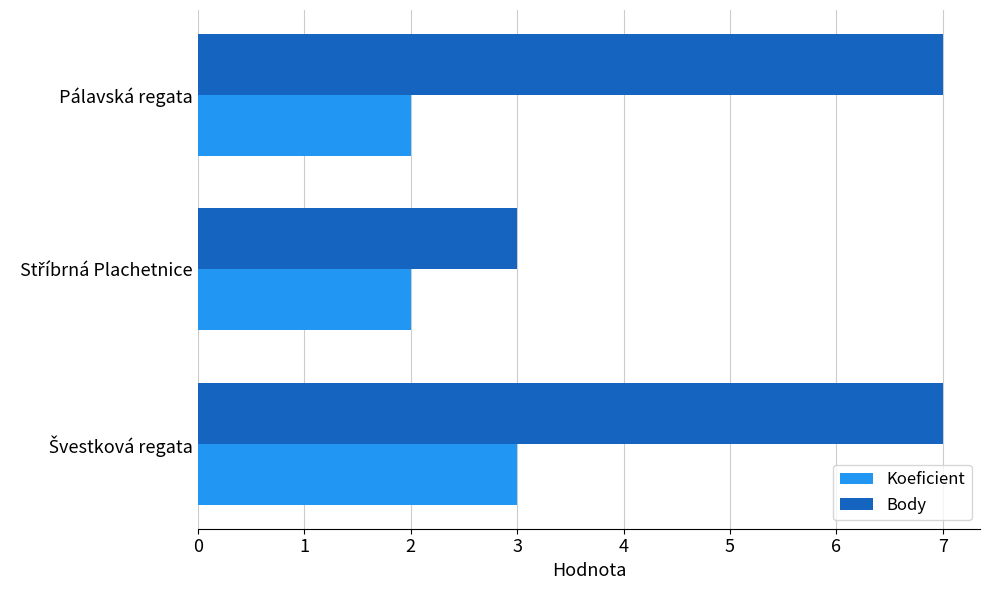

What is the difference between the maximum and minimum values in the Koeficient series?

1